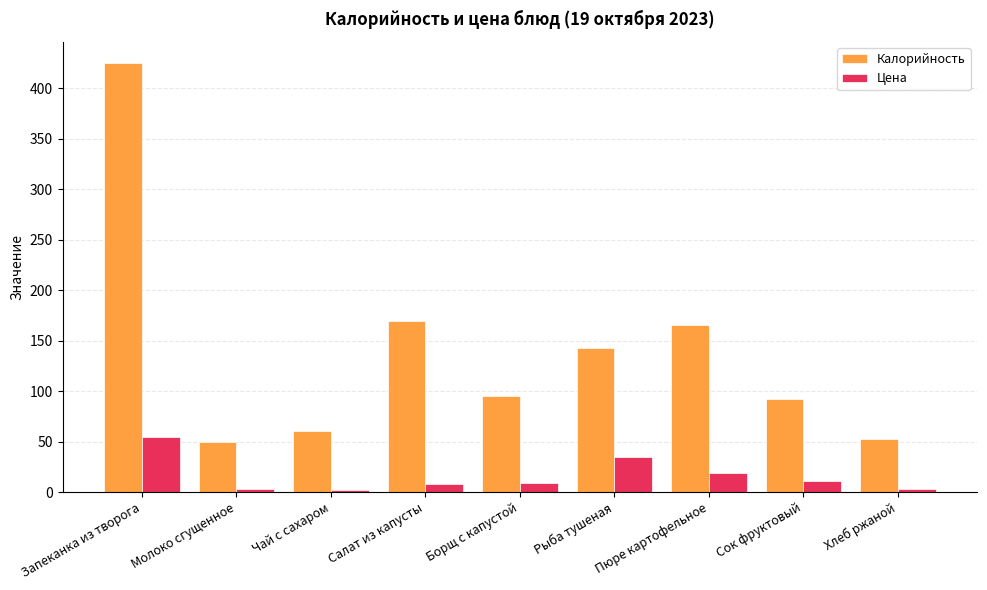

The Цена series shows 3.3 at Молоко сгущенное. True or false?

True